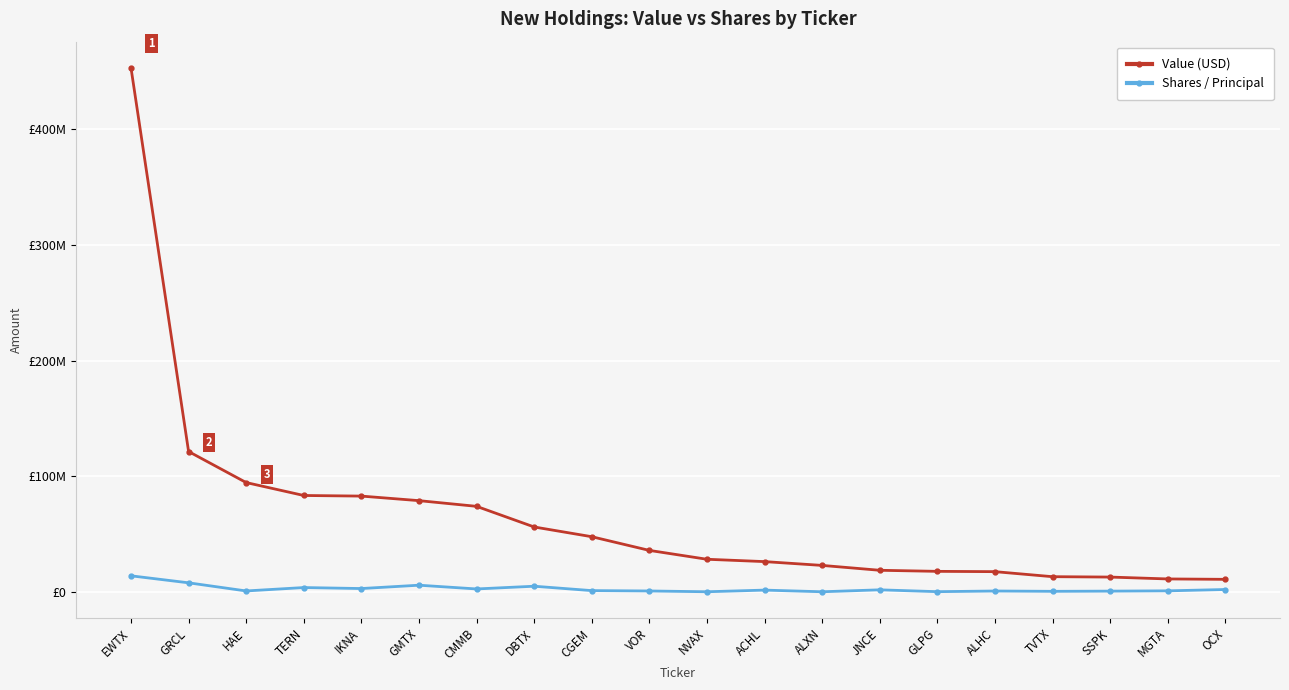

True or false: Value (USD) and Shares / Principal intersect in this chart.

False